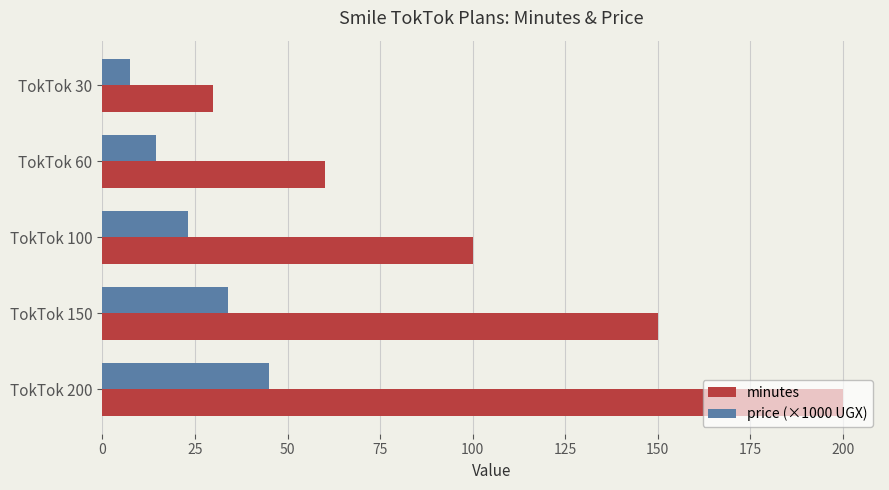

Rank the series by their average value, from lowest to highest.

price (×1000 UGX), minutes